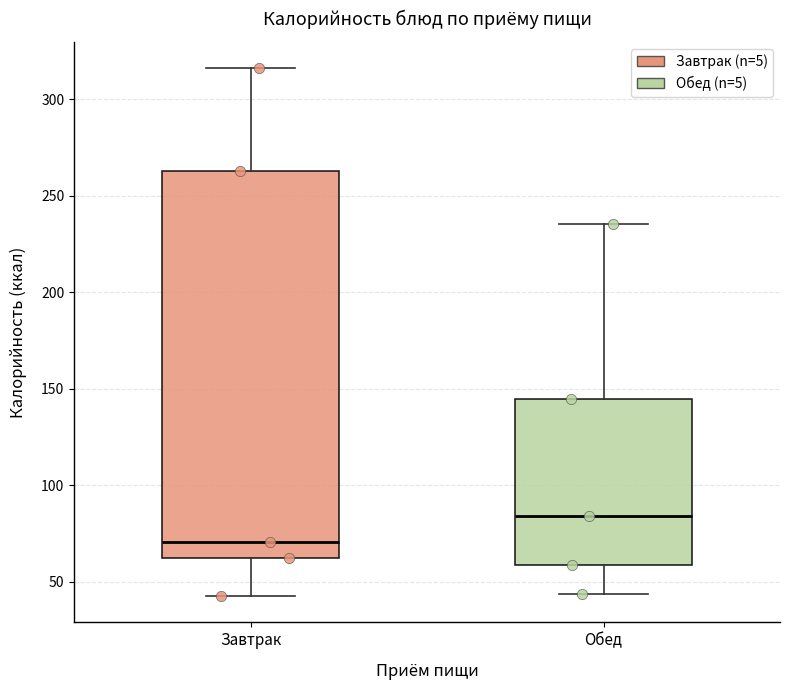

Which box's median line is the highest?

Обед